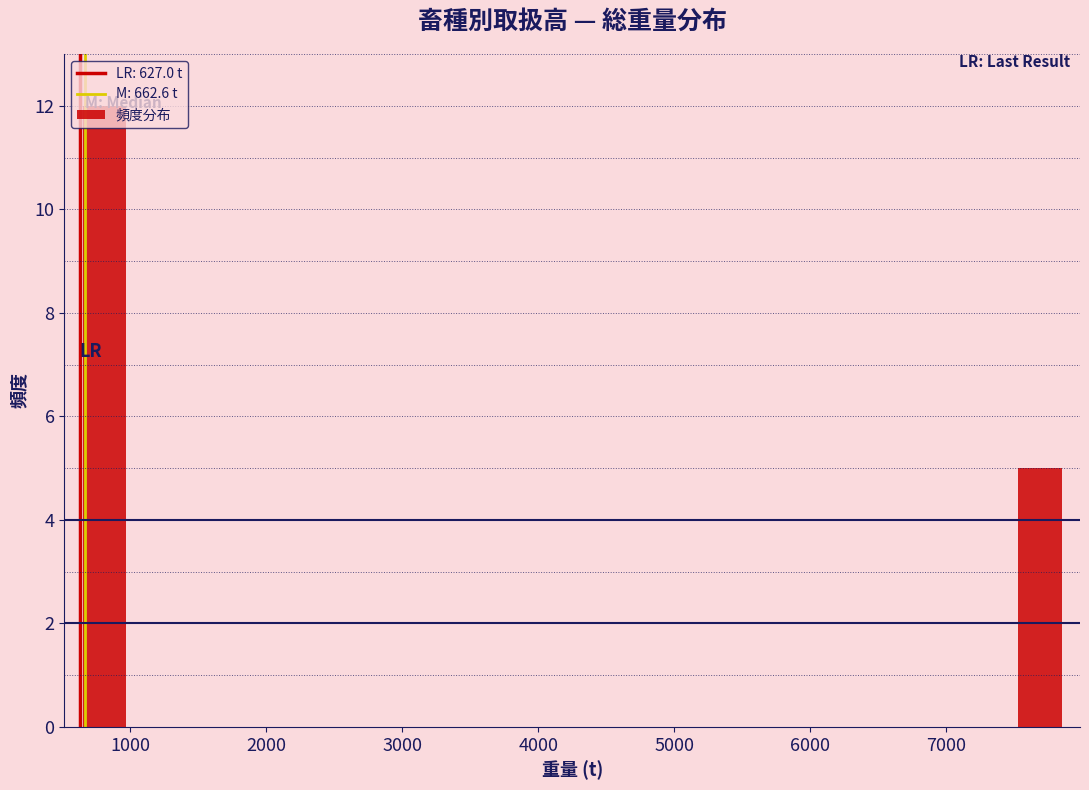

Which range on the x-axis has the tallest bar?

500 to 1100